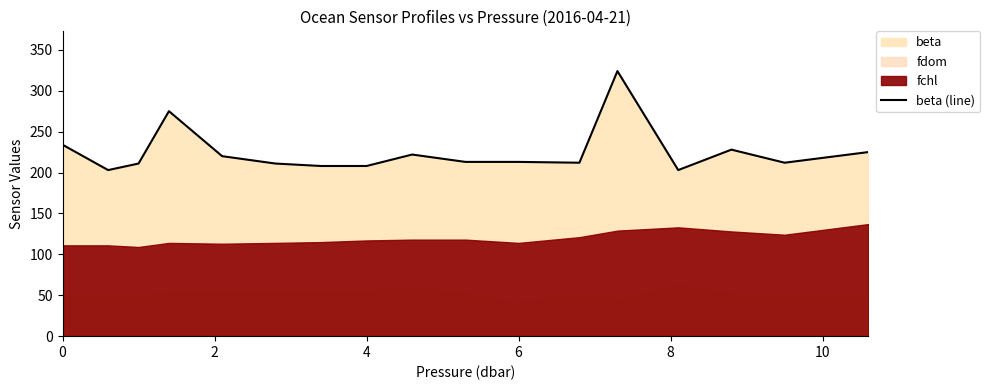

Reading left to right, list all the values displayed in this chart.

234	203	211	275	220	211	208	208	222	213	213	212	324	203	228	212	225